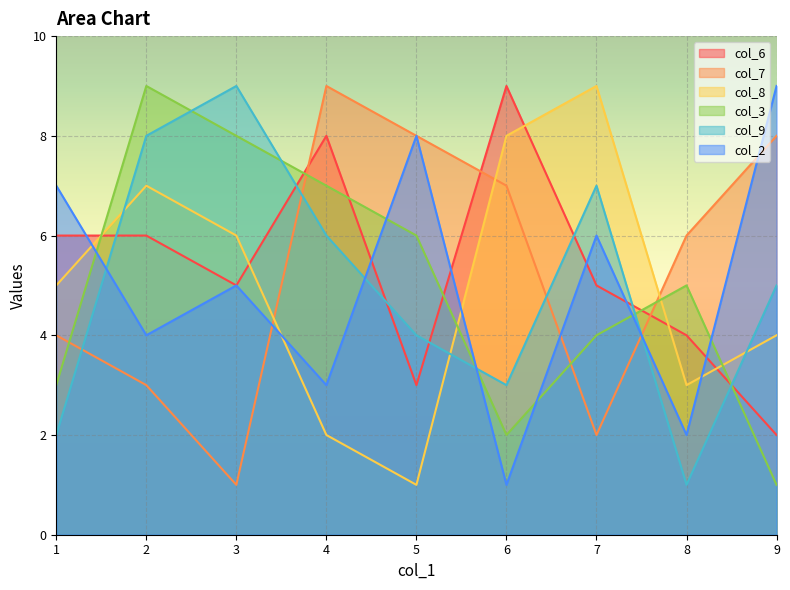

What is the value of the col_3 point at the 3rd from the left?

8